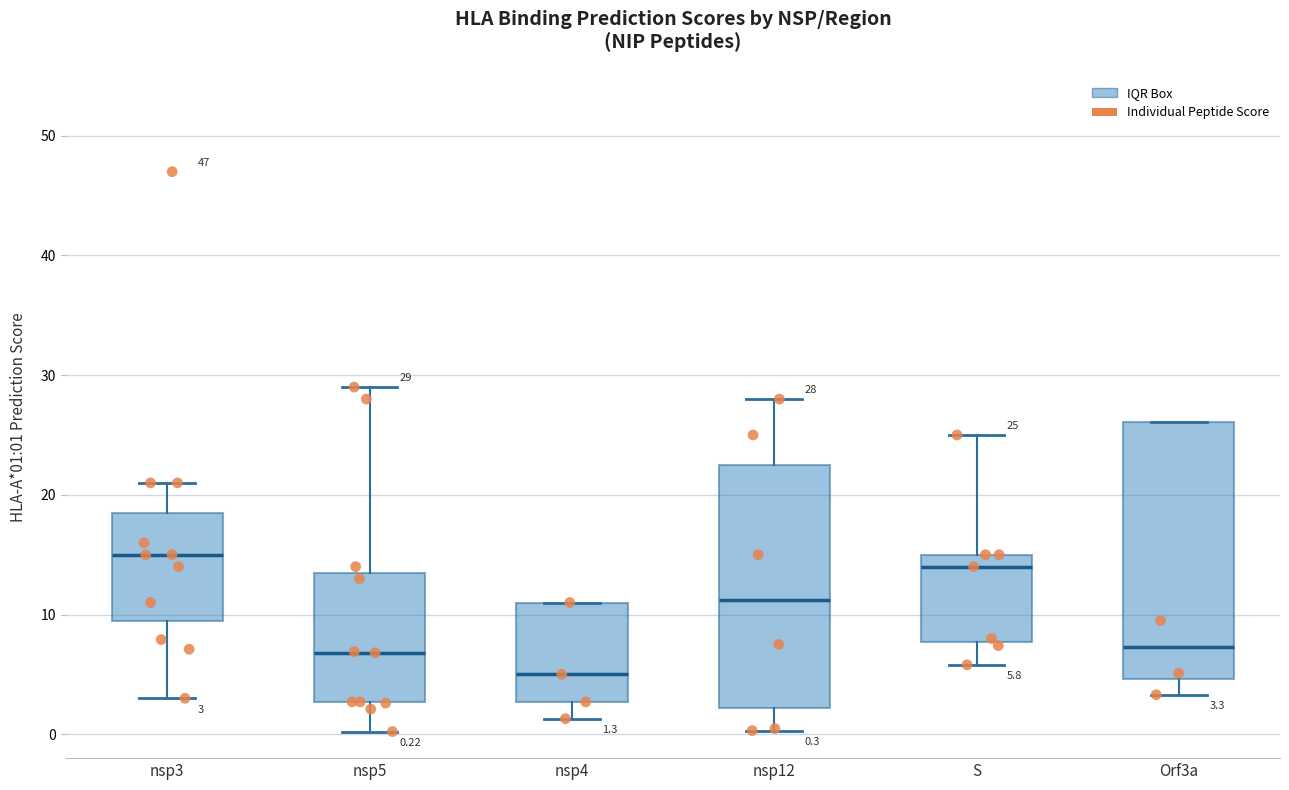

Which box has the lowest median line?

nsp4